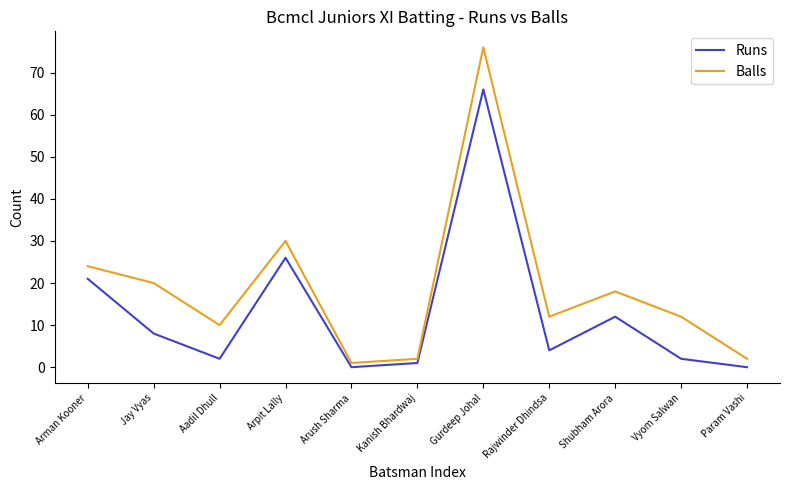

Is it true that Balls equals 2 at Param Vashi?

True